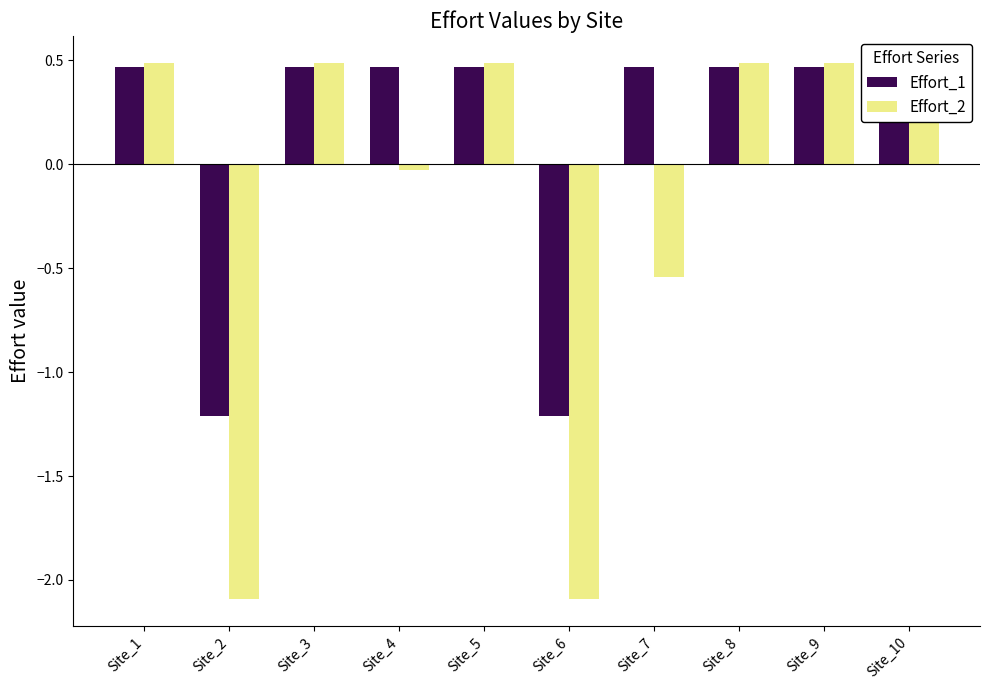

Between Site_4 and Site_6, which series saw the biggest shift?

Effort_2